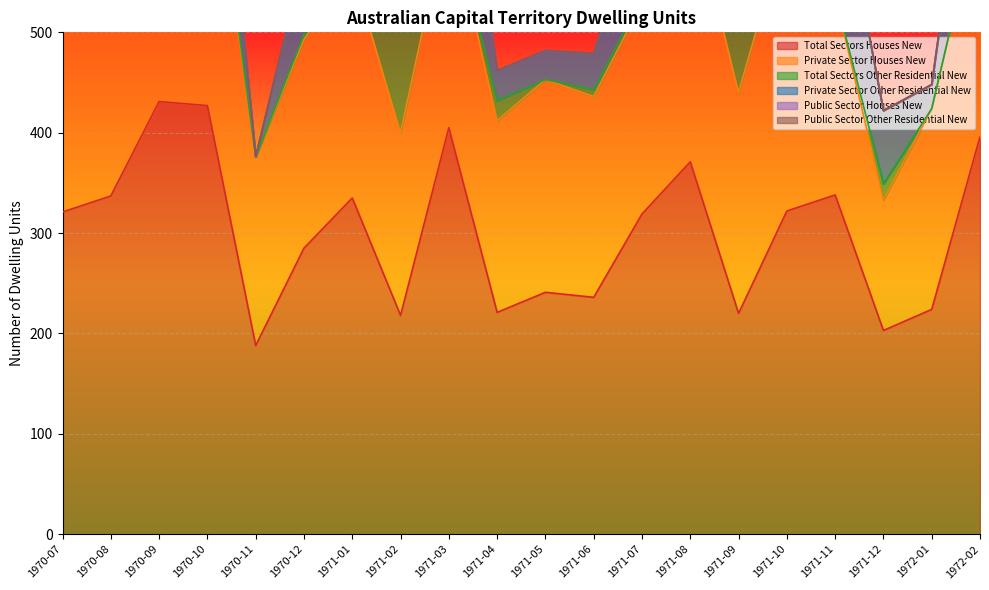

What is the label of the 17th point from the right?

1970-10